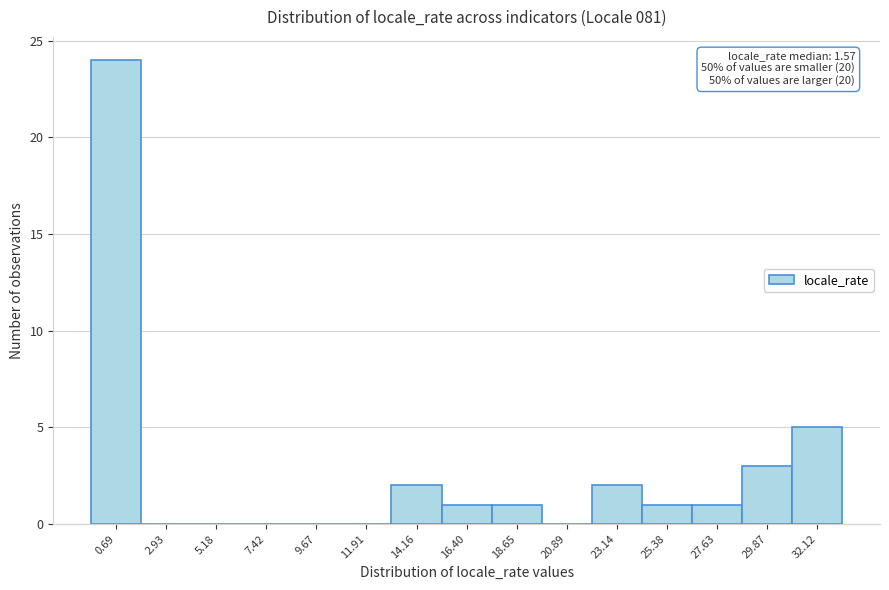

What is the ratio of the value at 32.12 to the value at 14.16?

2.5